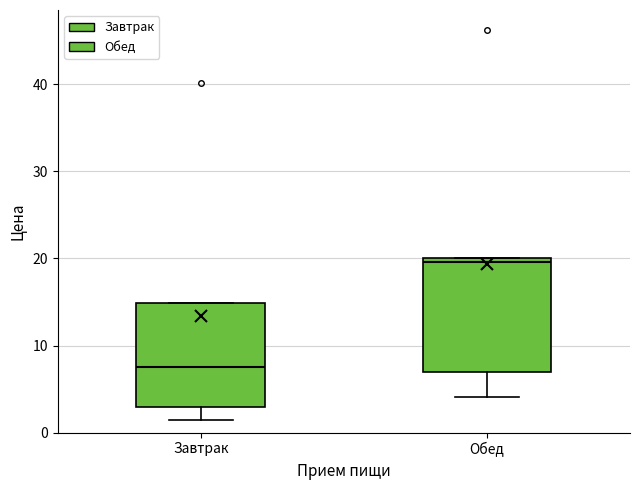

Reading left to right, transcribe this box plot: for each box, give where its median line is, the range the box spans, and where its two whiskers end, as read against the y-axis. The values are not printed on the chart, so give them approximately, as read against the axis.

Завтрак: median 8, box 3 to 15, whiskers 2 to 15
Обед: median 20 (just below the box's upper edge), box 7 to 20, whiskers 4 to 20